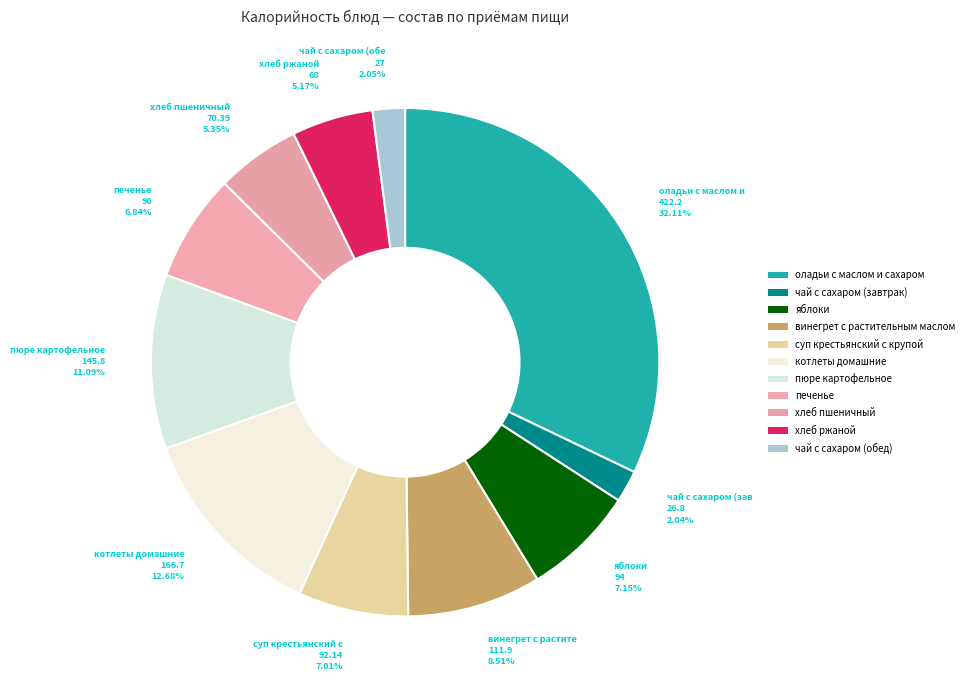

What is the largest slice in the pie chart?

оладьи с маслом и сахаром